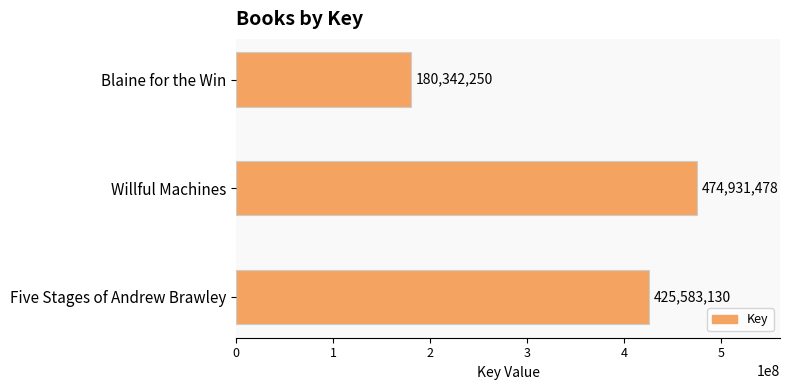

How many values are below 425583130?

1